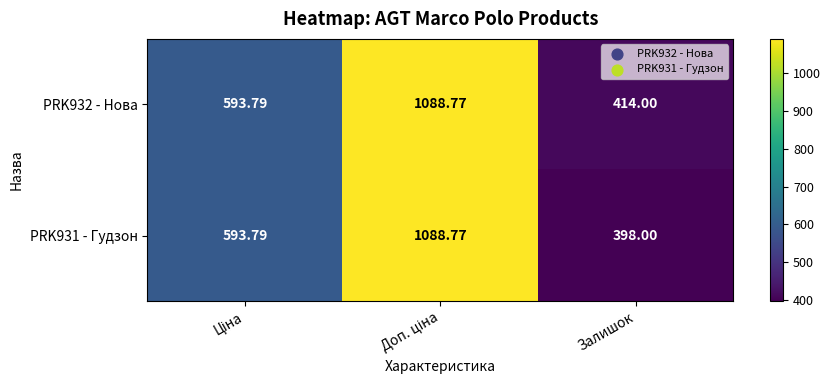

Count the number of data series in this chart.

2